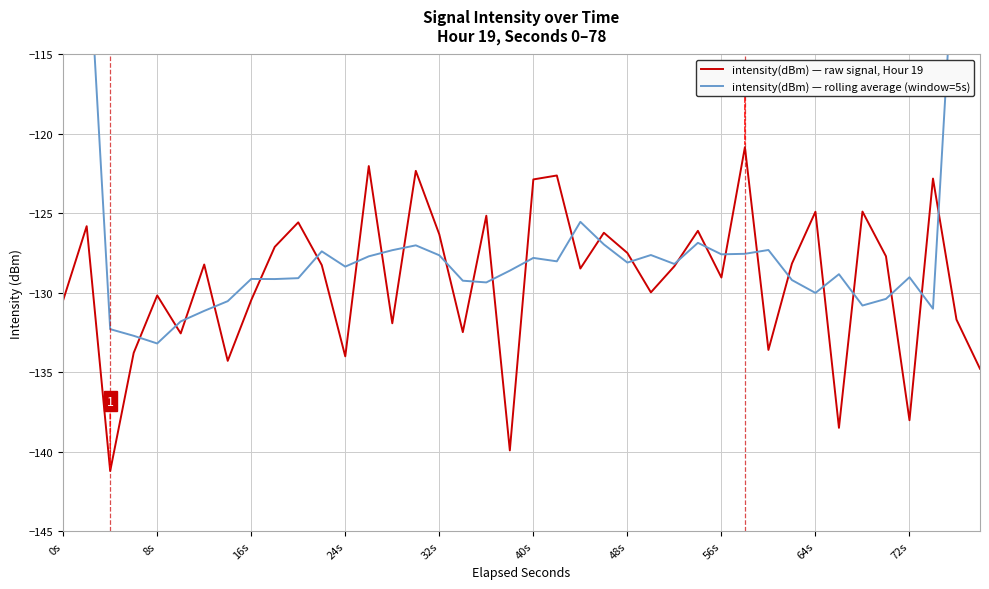

True or false: intensity(dBm) — raw signal, Hour 19 has more than 0 interior local peaks.

True